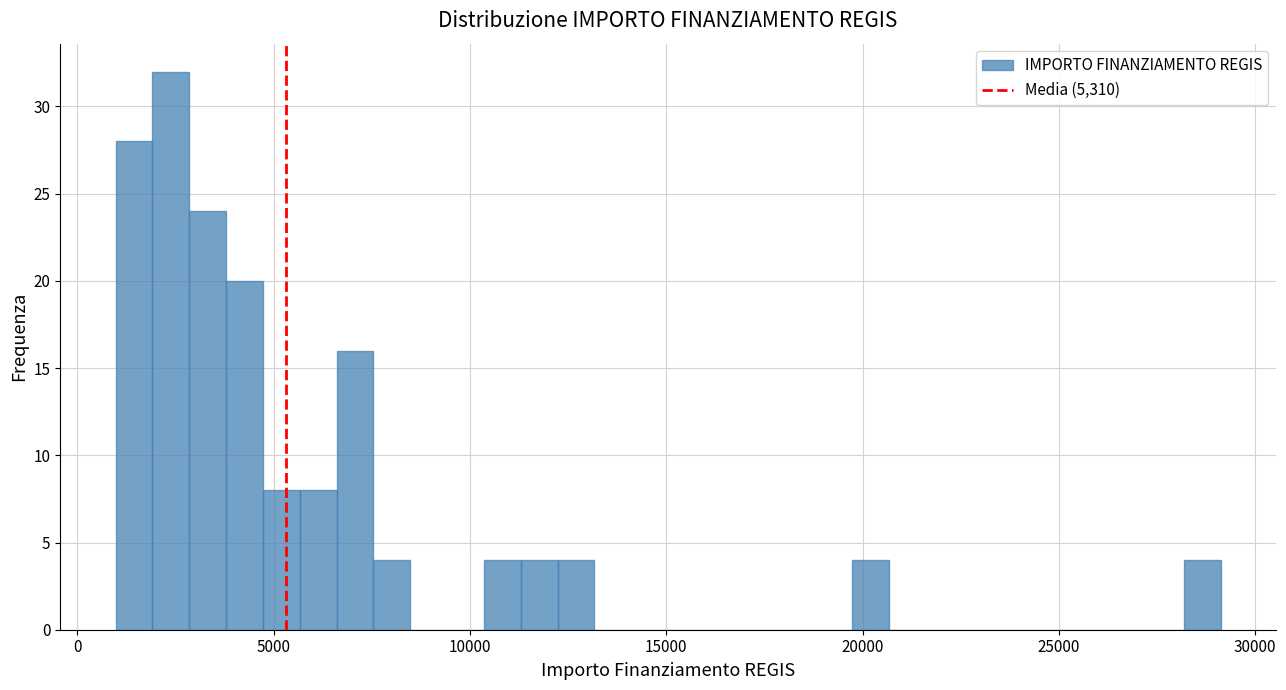

Around what value on the x-axis is the tallest bar? Give the approximate position of its centre, as read against the axis.

2500